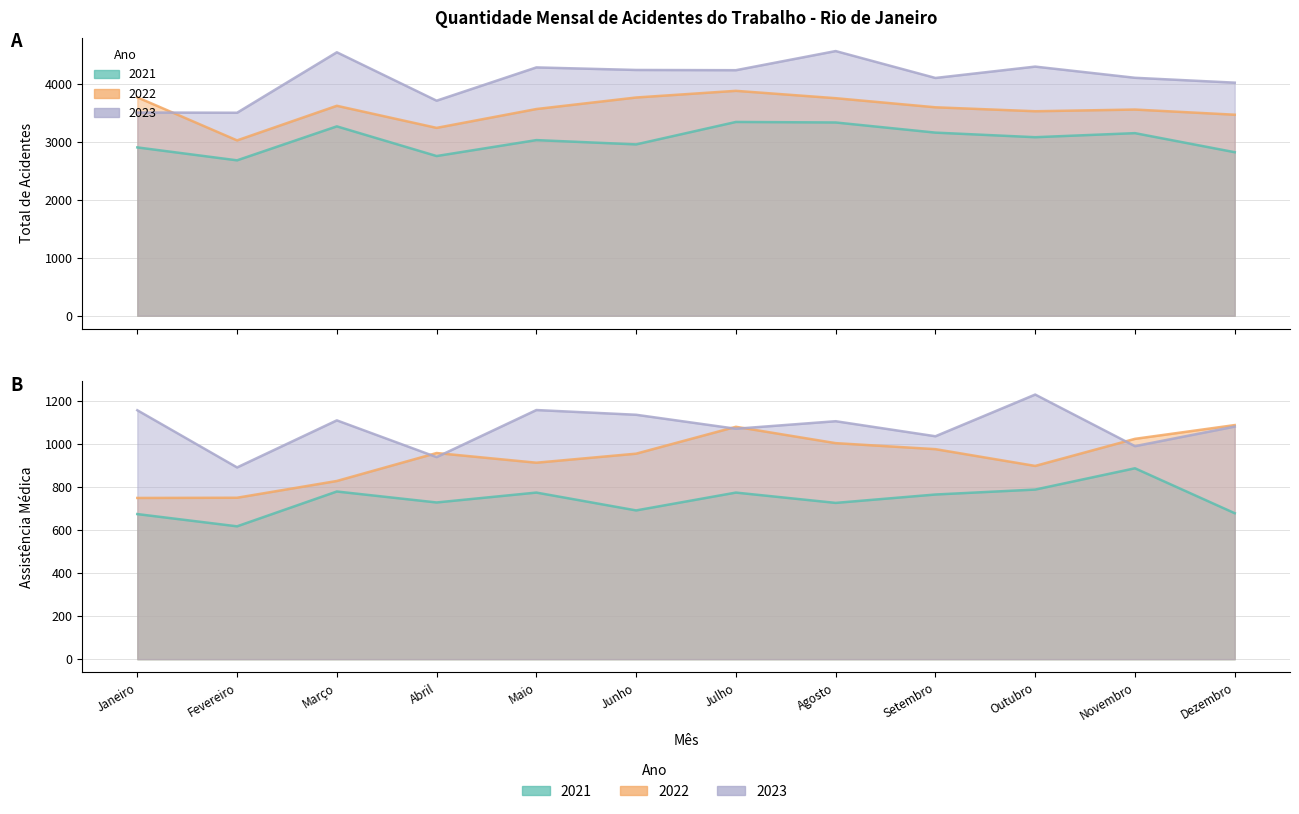

What is the value of the Assist. Médica 2023 point at the 11th from the left?

991